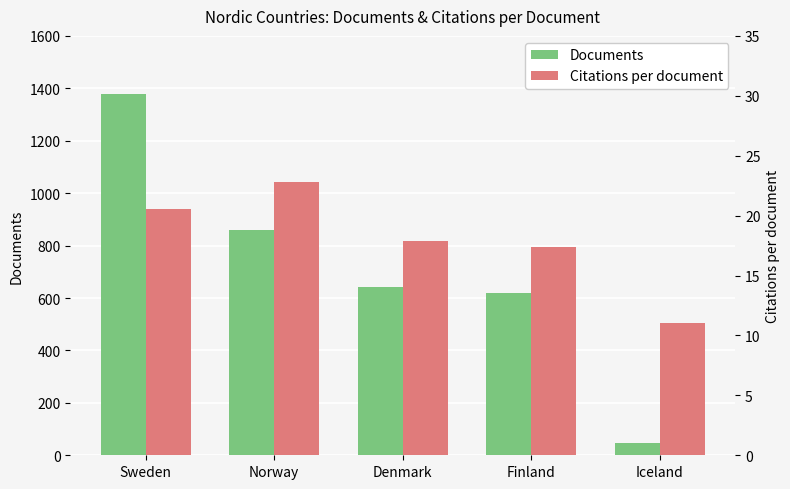

Which series has the widest spread of values?

Documents